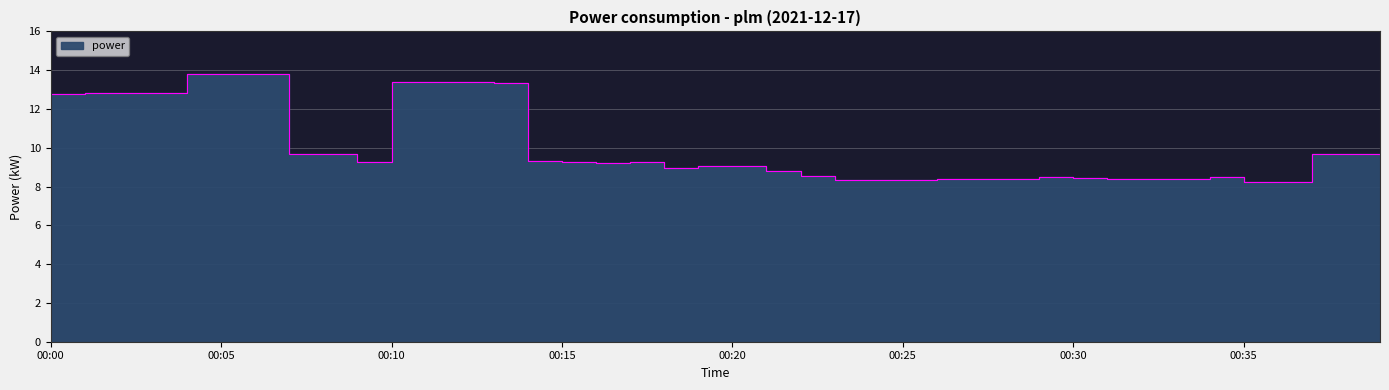

Rank the categories by value from highest to lowest.

00:05, 00:06, 00:04, 00:11, 00:10, 00:12, 00:13, 00:01, 00:03, 00:02, 00:00, 00:37, 00:07, 00:08, 00:38, 00:39, 00:14, 00:09, 00:15, 00:17, 00:16, 00:19, 00:20, 00:18, 00:21, 00:22, 00:29, 00:34, 00:30, 00:28, 00:26, 00:27, 00:31, 00:32, 00:33, 00:23, 00:24, 00:25, 00:35, 00:36